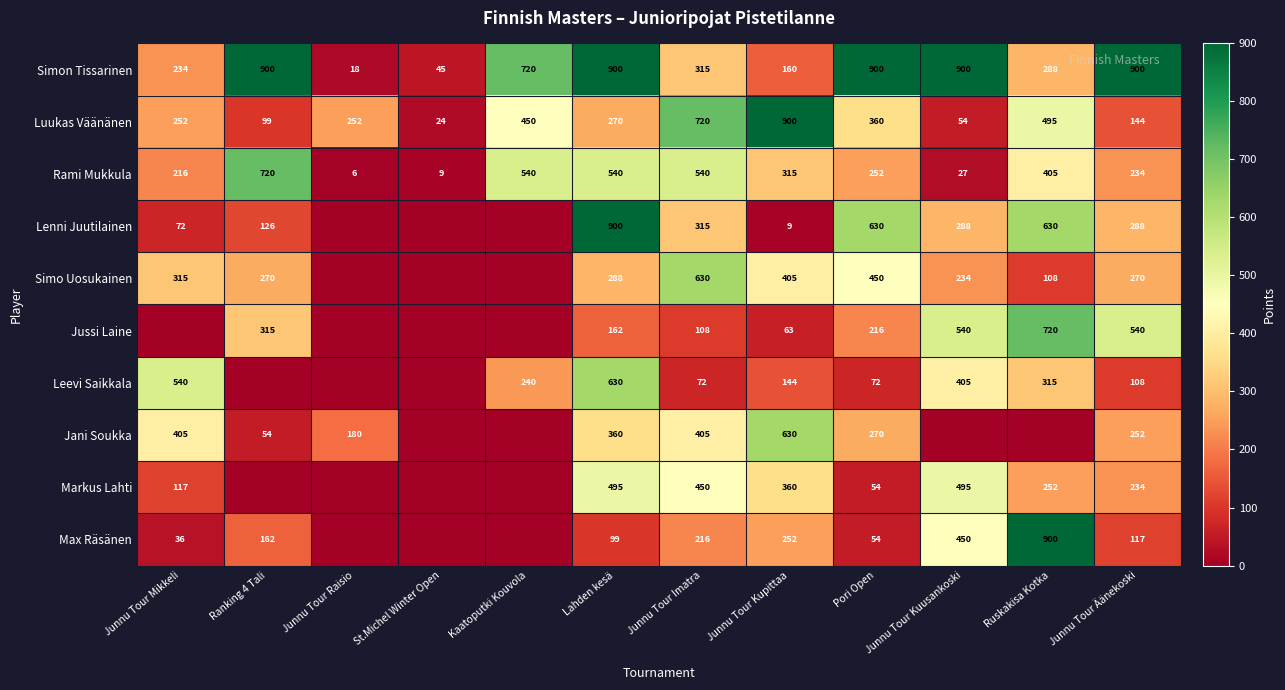

Where is Luukas Väänänen nearest to the value 462?

Kaatoputki Kouvola